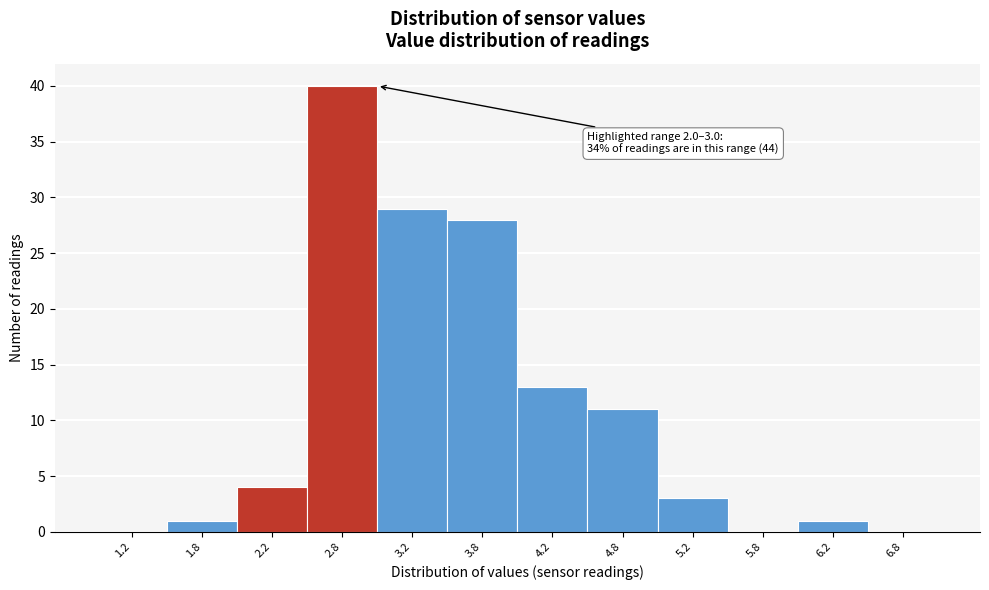

Over which range of the x-axis is the bar tallest?

2.5 to 3.0